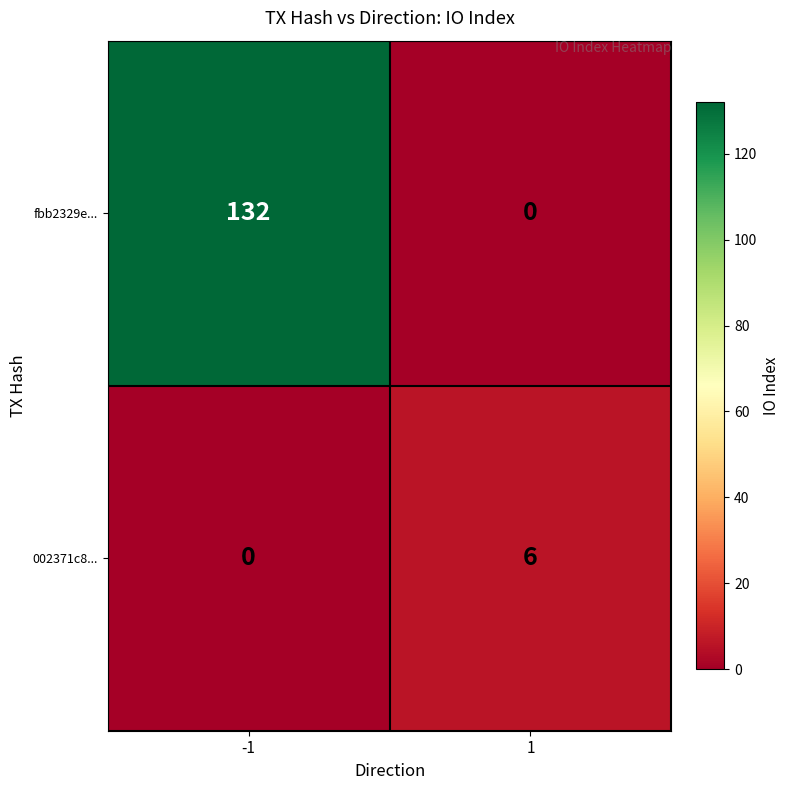

At how many categories does at least one series exceed 25?

1